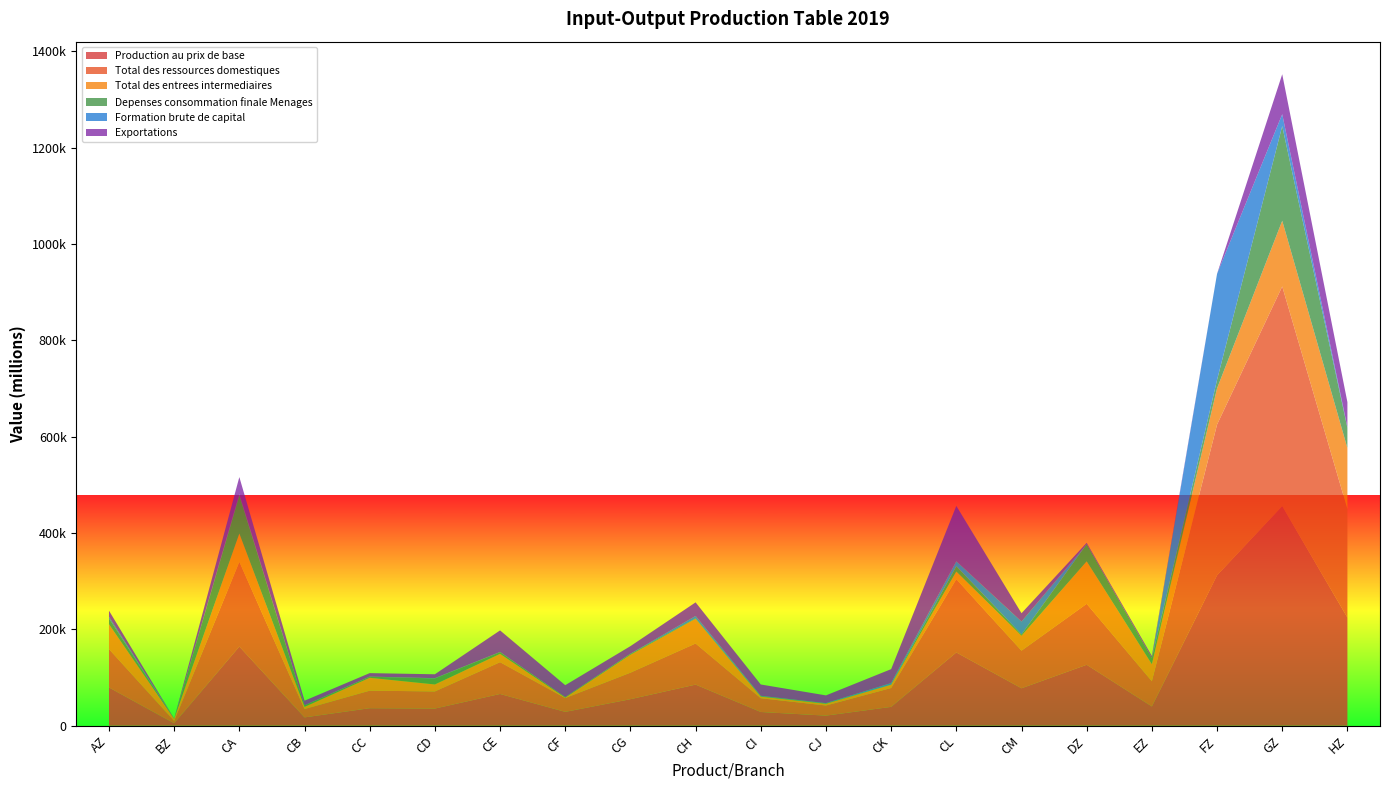

Reading right to left, list all the values displayed in this chart.

Production au prix de base: 224491.0	455877.2	312235.0	39953.0	126477.0	77700.0	152090.0	39095.0	20933.0	28475.0	85328.0	55045.0	28708.0	65892.0	35587.0	36342.0	17263.0	164358.6	4973.0	79372.0
Total des ressources domestiques: 225181.0	455877.2	312805.0	52383.0	126557.0	78083.0	152090.0	39164.0	21002.0	28571.0	85349.0	55045.0	28712.0	65992.0	35587.0	36411.0	17332.0	175930.6	4975.0	79701.0
Total des entrees intermediaires: 126613.1	136349.0	75132.8	35364.2	88117.0	30910.0	15762.1	6919.9	3559.2	3239.6	51181.2	37147.8	834.6	17181.3	14478.2	26719.7	4507.7	58618.0	4283.1	51586.5
Depenses consommation finale Menages: 42002.2	196505.9	17693.1	12849.8	35609.0	2724.7	11287.3	65.4	715.7	890.1	973.2	1633.6	960.4	3685.0	12431.1	2257.7	3137.3	79067.0	5.4	12052.5
Formation brute de capital: 1091.2	24640.0	219979.1	0.0	0.0	26779.0	10076.5	3291.5	628.1	822.7	4997.3	533.8	60.6	345.4	626.4	262.8	112.6	2477.7	163.6	3574.3
Exportations: 52237.5	82931.0	0.0	4169.0	2831.0	17296.6	114950.1	28887.2	16099.0	23572.7	28197.3	15729.9	24853.8	44723.5	8051.3	7170.8	9573.7	35617.2	522.8	12487.6